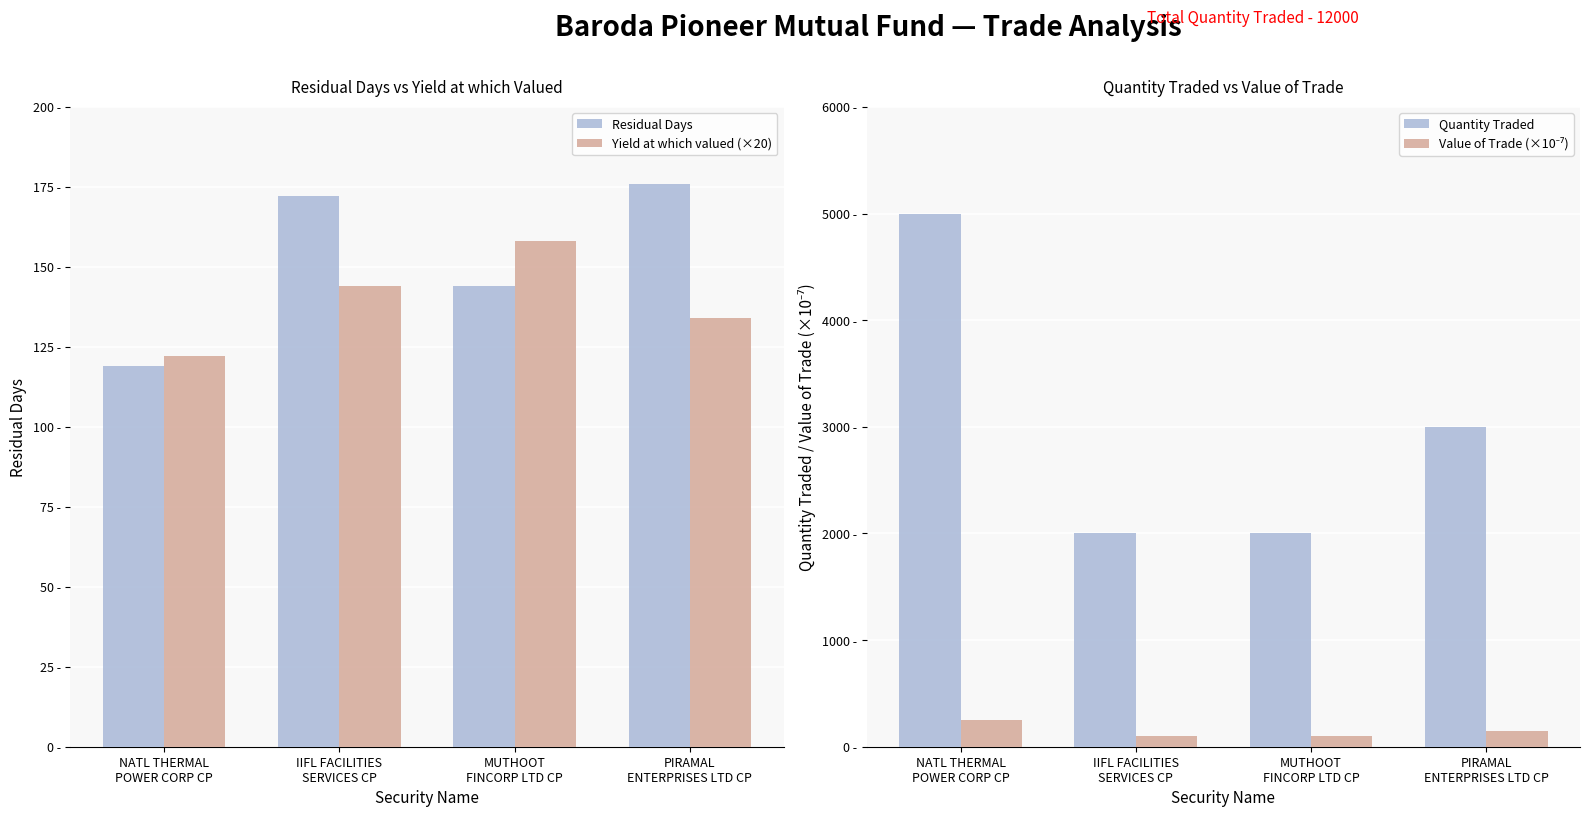

How many data points in Yield at which valued (×20) are above 144?

1